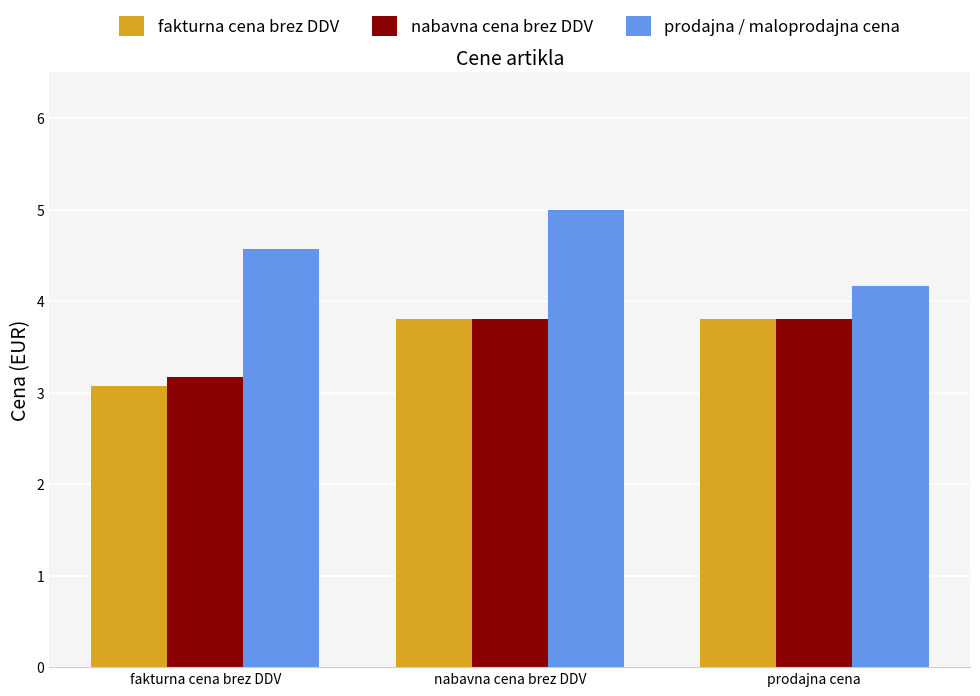

Reading left to right, extract all data points from this chart.

fakturna cena brez DDV: fakturna cena brez DDV=3.1	nabavna cena brez DDV=3.8	prodajna cena=3.8
nabavna cena brez DDV: fakturna cena brez DDV=3.2	nabavna cena brez DDV=3.8	prodajna cena=3.8
prodajna / maloprodajna cena: fakturna cena brez DDV=4.6	nabavna cena brez DDV=5.0	prodajna cena=4.2